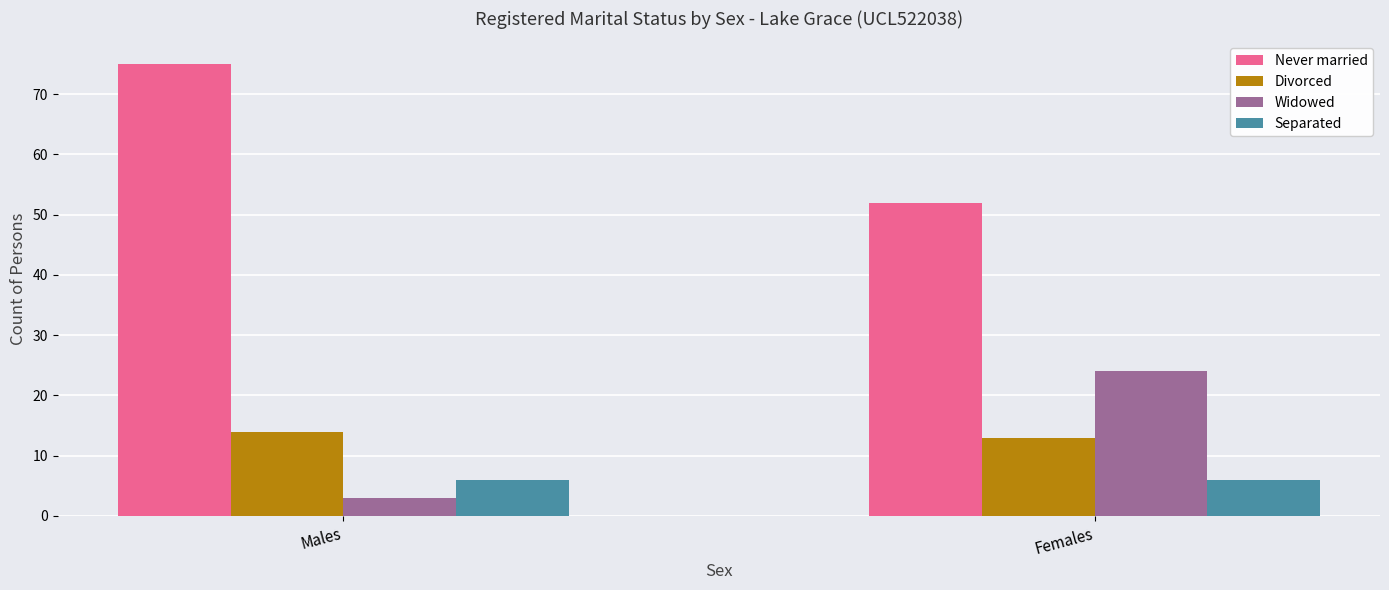

At which category is the sum across all series the highest?

Males